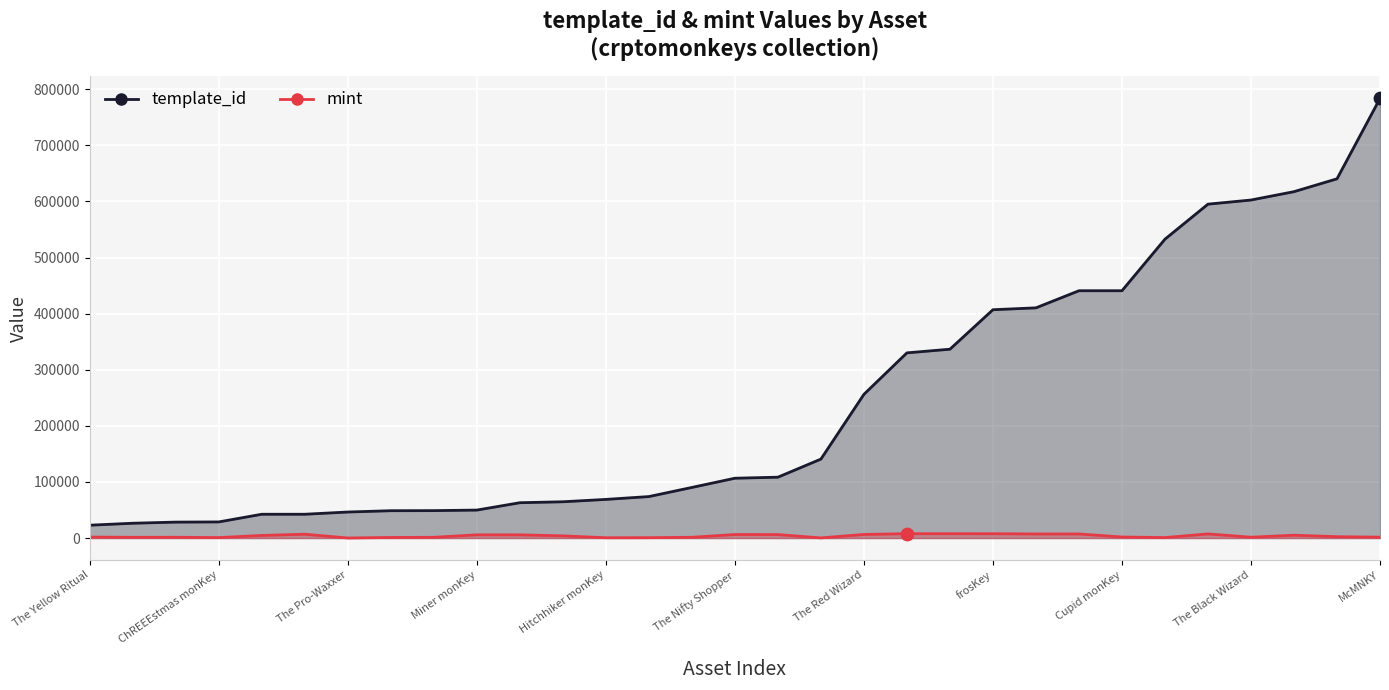

Which series has the largest total across all categories?

template_id